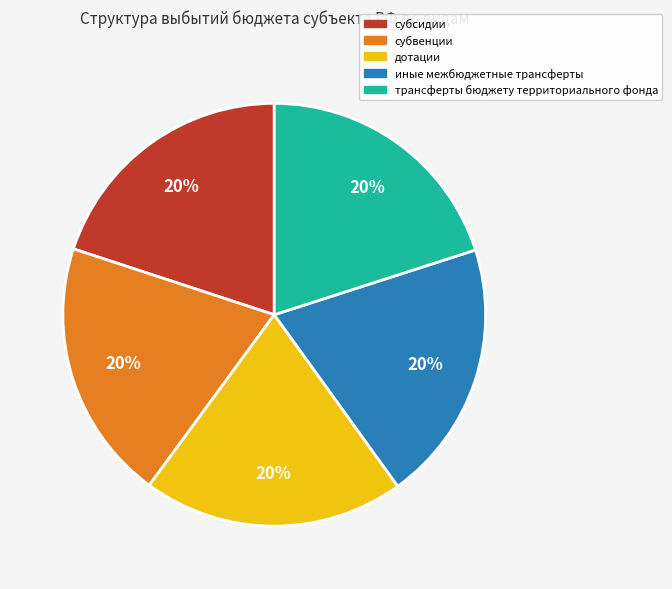

To the nearest percent, what is the combined percentage of иные межбюджетные трансферты and субвенции?

40%